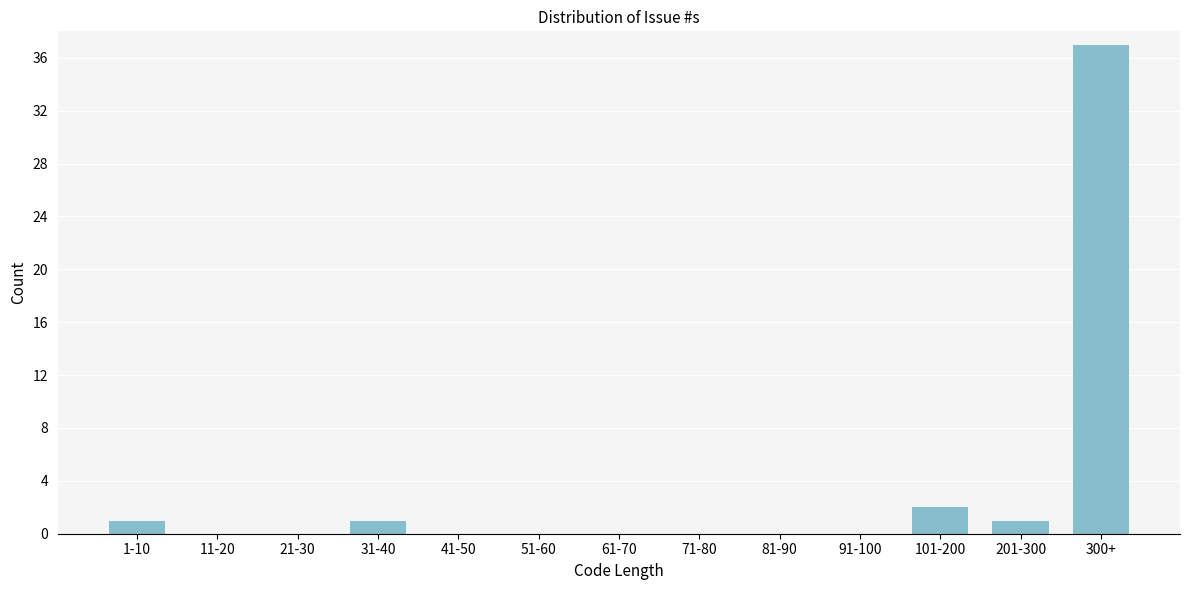

Reading right to left, extract all data points from this chart.

300+=37	201-300=1	101-200=2	91-100=0	81-90=0	71-80=0	61-70=0	51-60=0	41-50=0	31-40=1	21-30=0	11-20=0	1-10=1